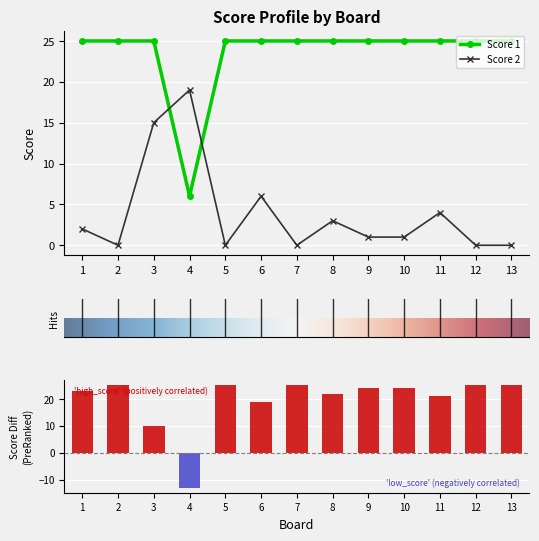

What is the average value of the Score 2 series?

4